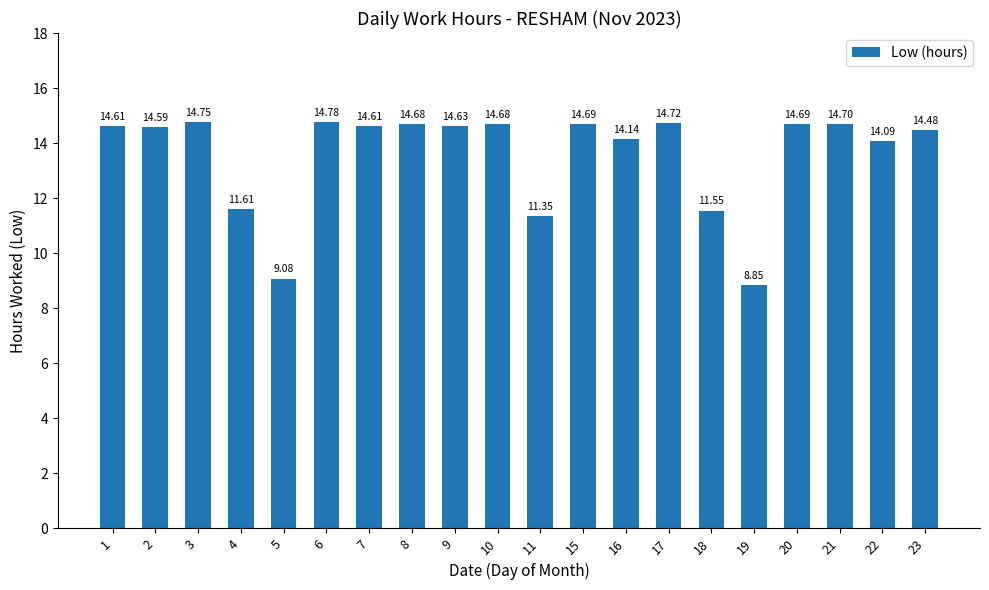

How many data points are less than 14?

5